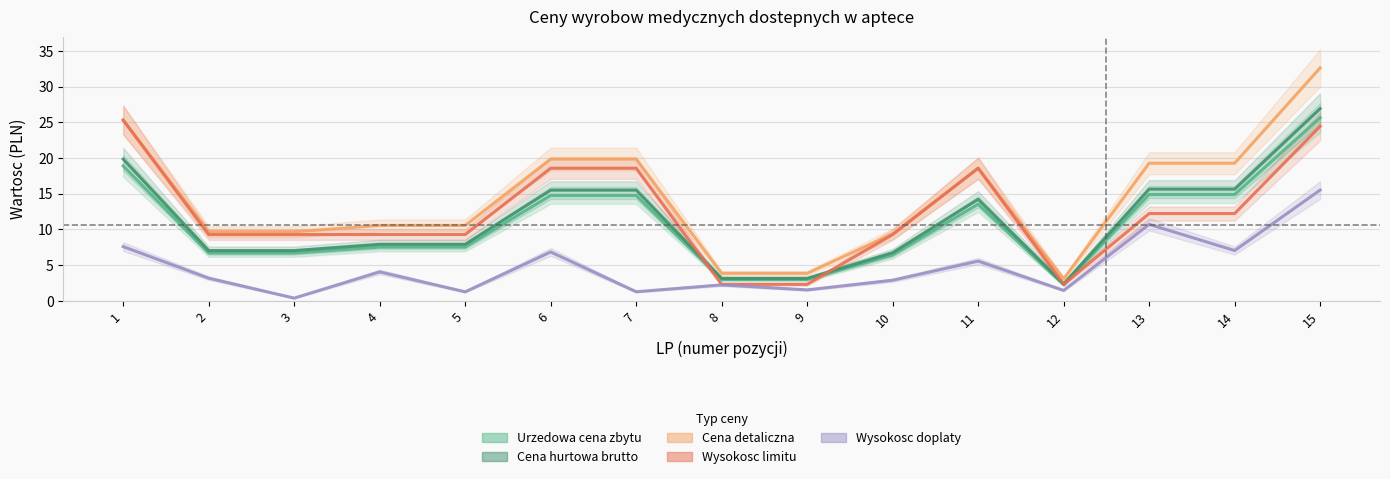

True or false: Wysokosc limitu and Wysokosc doplaty intersect in this chart.

False